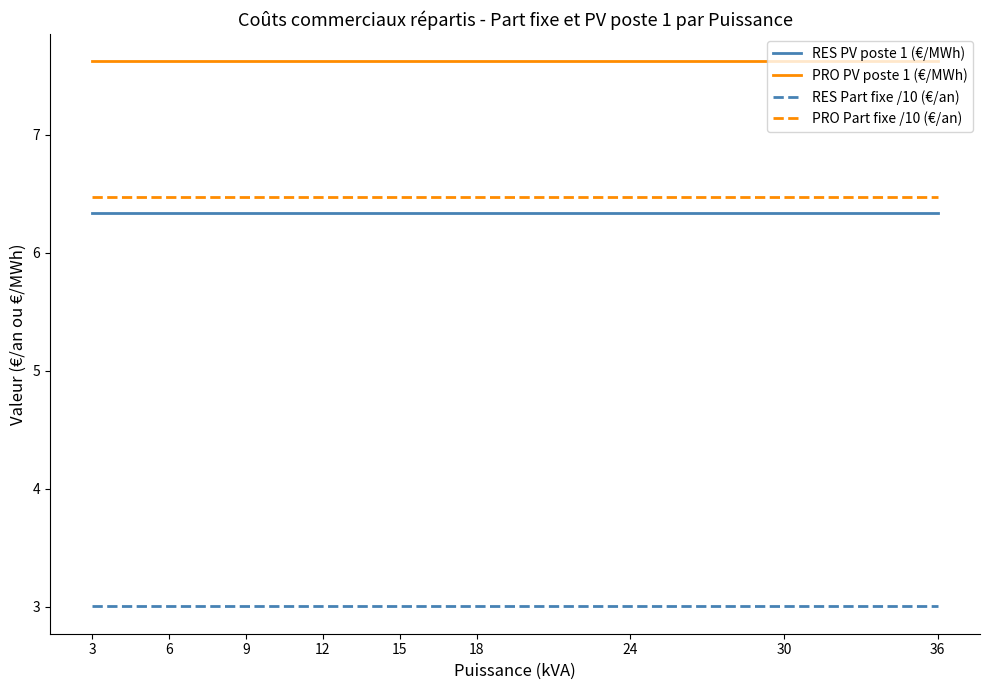

What is the sum of the PRO Part fixe /10 (€/an) values at 3 and 18?

12.9